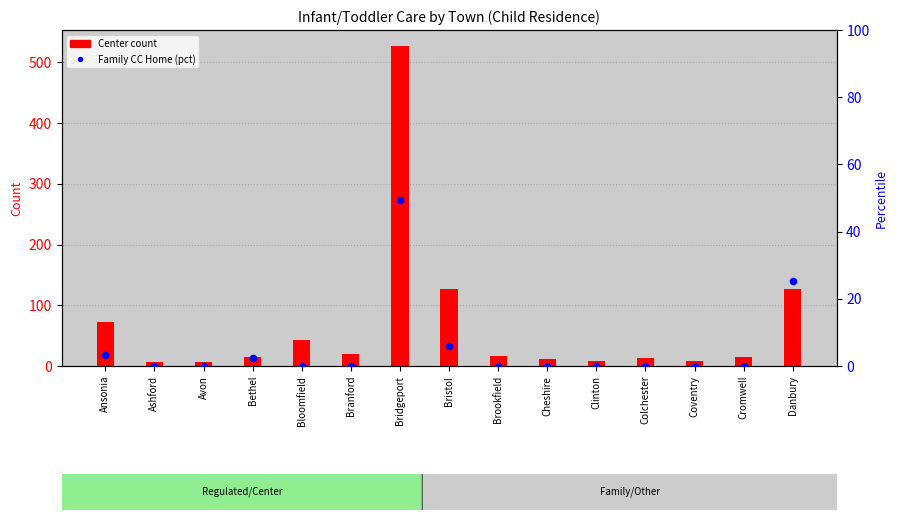

At which category is the sum across all series the highest?

Bridgeport